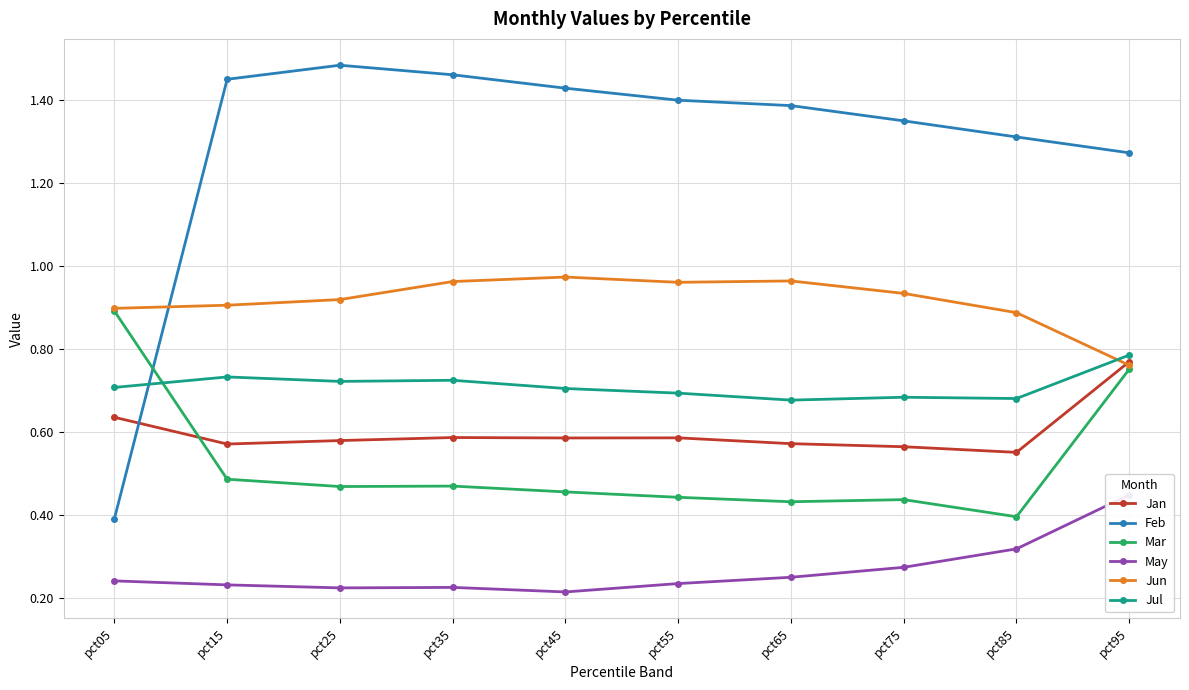

How many times do Jul and Mar cross each other?

1